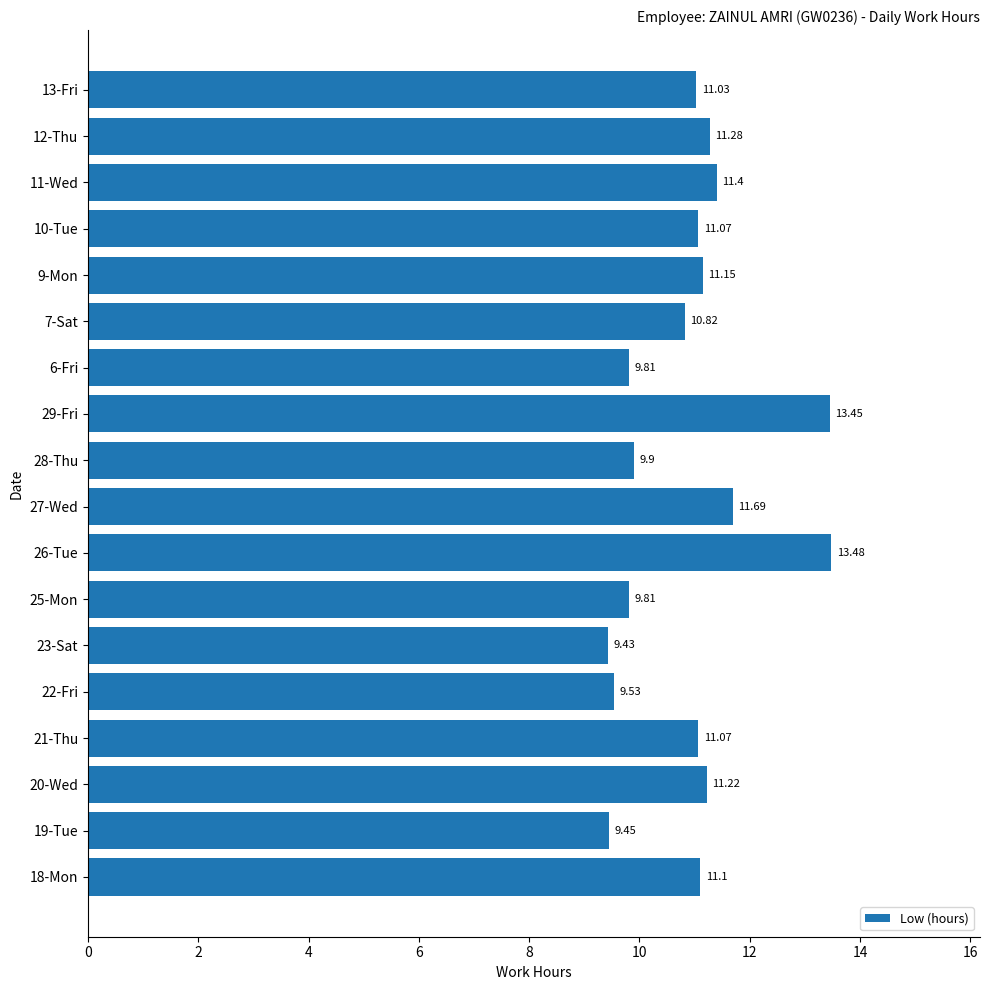

What is the ratio of the value at 22-Fri to the value at 20-Wed?

0.8